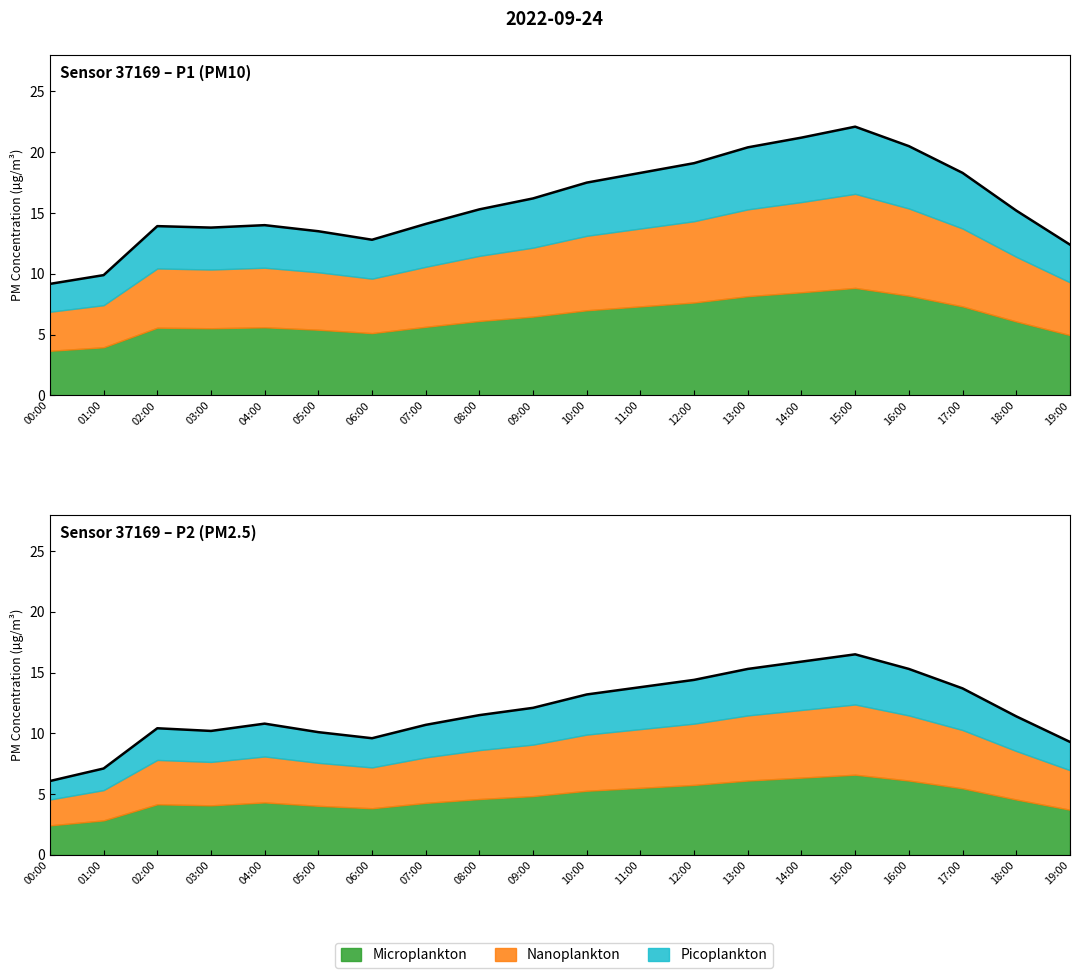

Reading left to right, extract all data points from this chart.

6.1	7.1	10.4	10.2	10.8	10.1	9.6	10.7	11.5	12.1	13.2	13.8	14.4	15.3	15.9	16.5	15.3	13.7	11.4	9.3